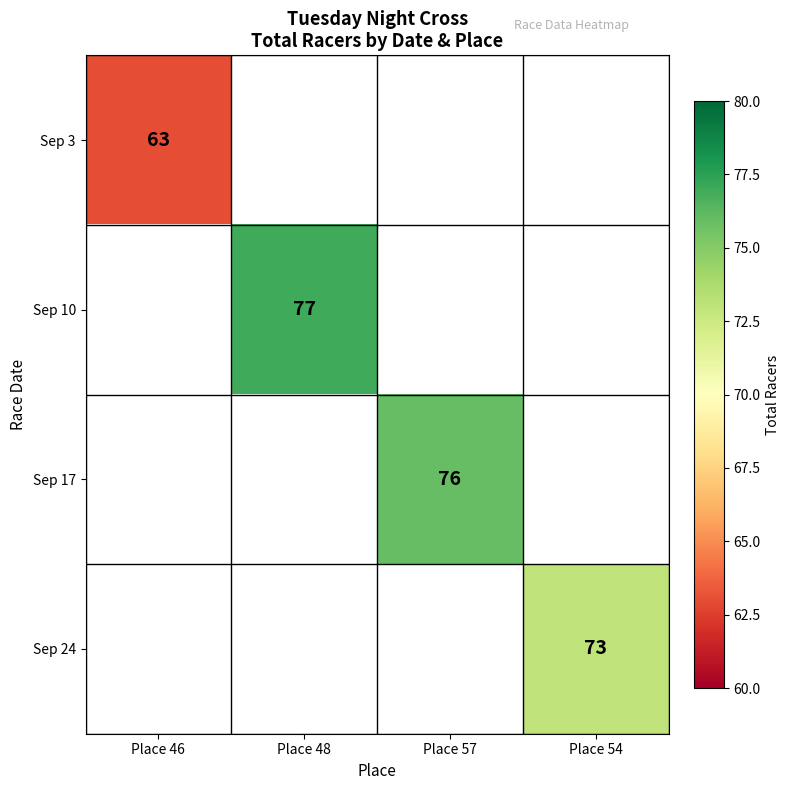

True or false: Sep 24 has a value of 73 at Place 54.

True